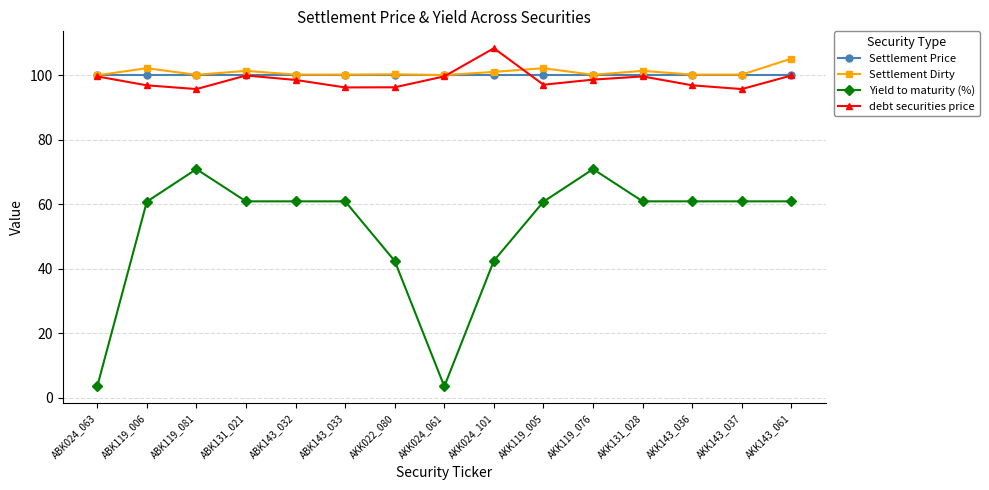

What is the value of the Settlement Price point at the 10th from the left?

100.0